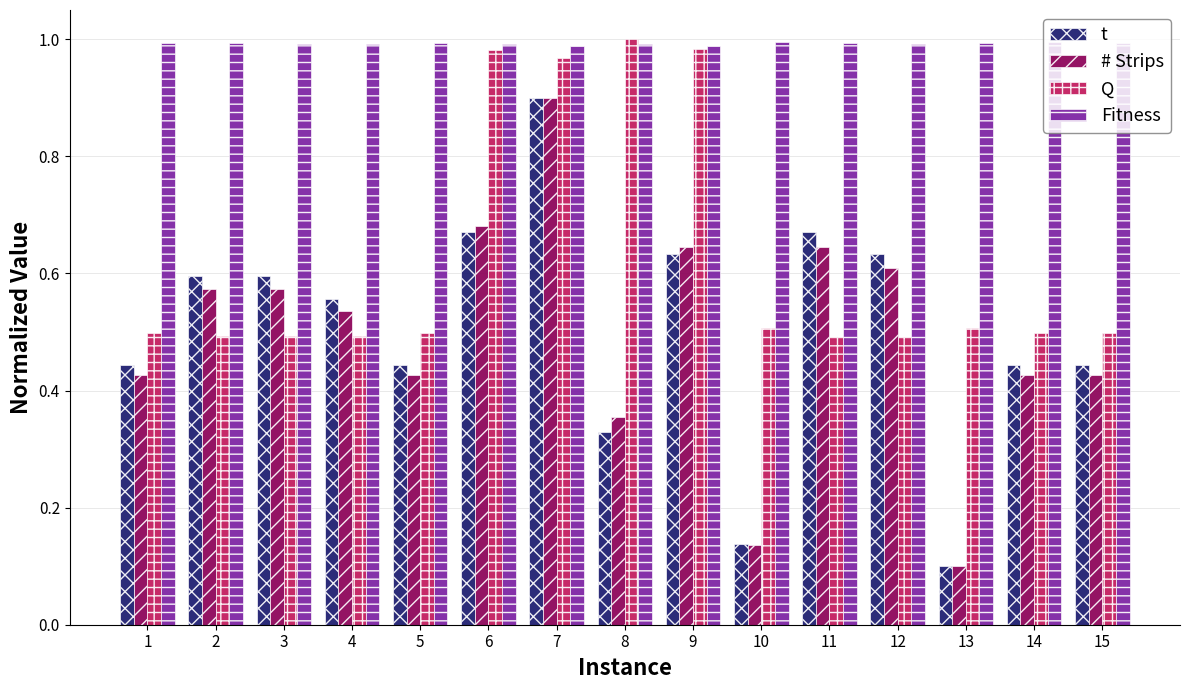

Between 12 and 15, which series saw the biggest shift?

t